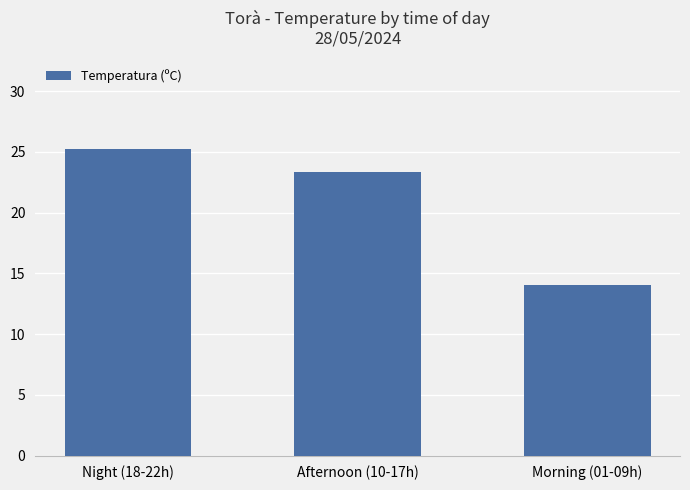

Where does the data first go above 23?

Night (18-22h)